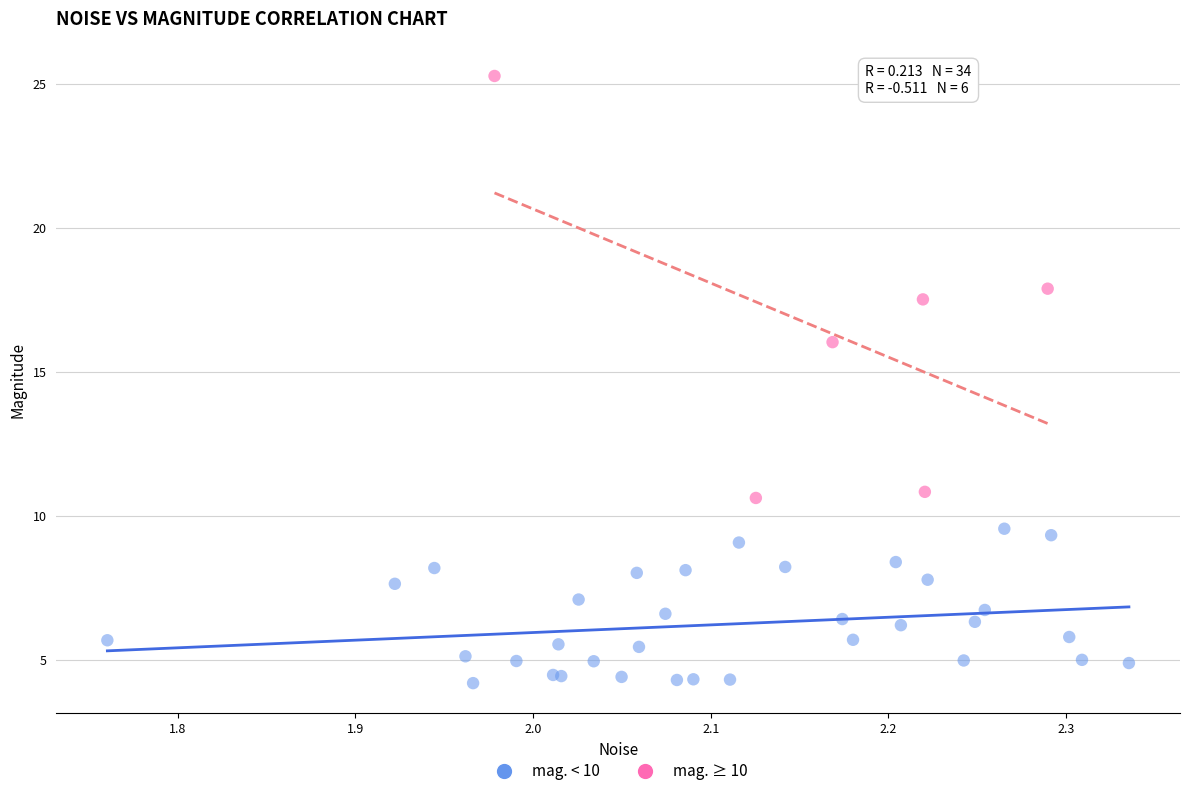

Which series reaches the minimum Y coordinate?

mag. < 10